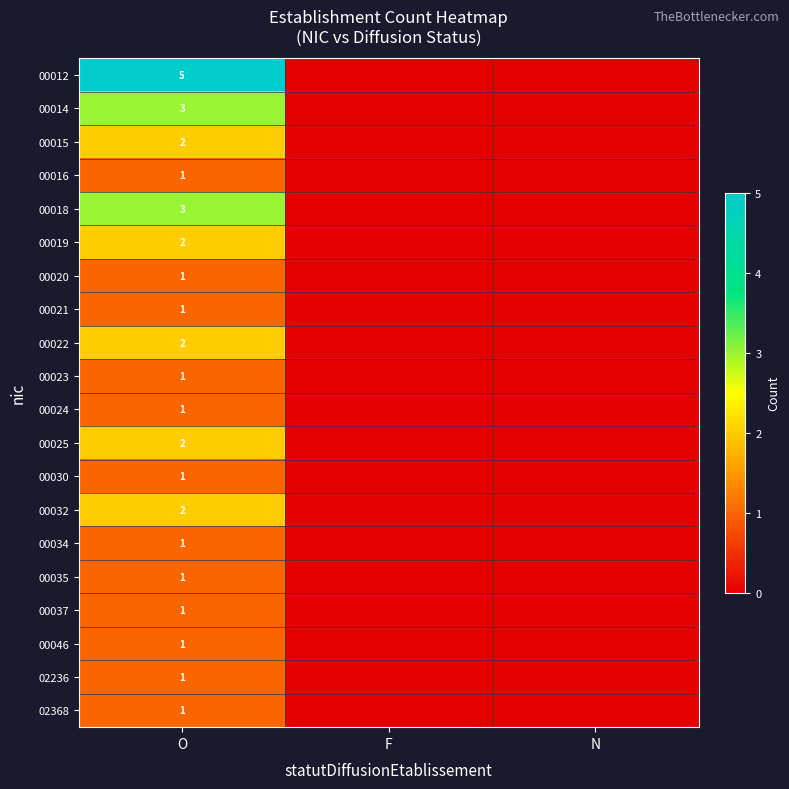

Is it true that 00012 equals 5 at O?

True